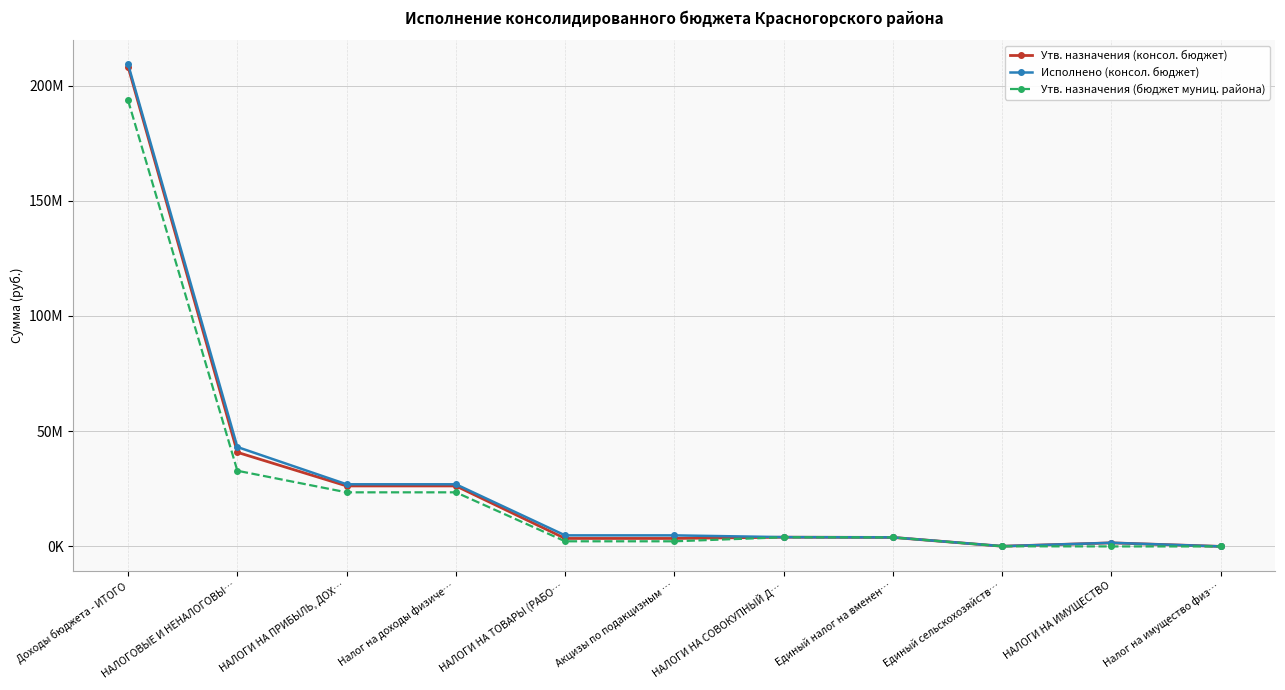

True or false: Исполнено (консол. бюджет) has more than 1 interior local peaks.

False